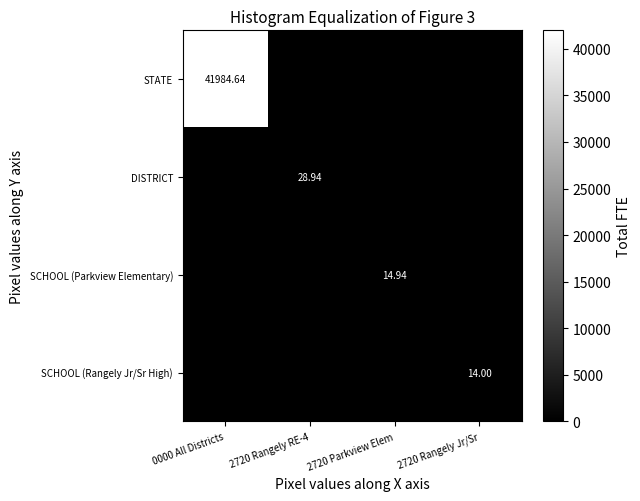

What is the difference between the maximum and minimum values in the SCHOOL (Rangely Jr/Sr High) series?

14.0